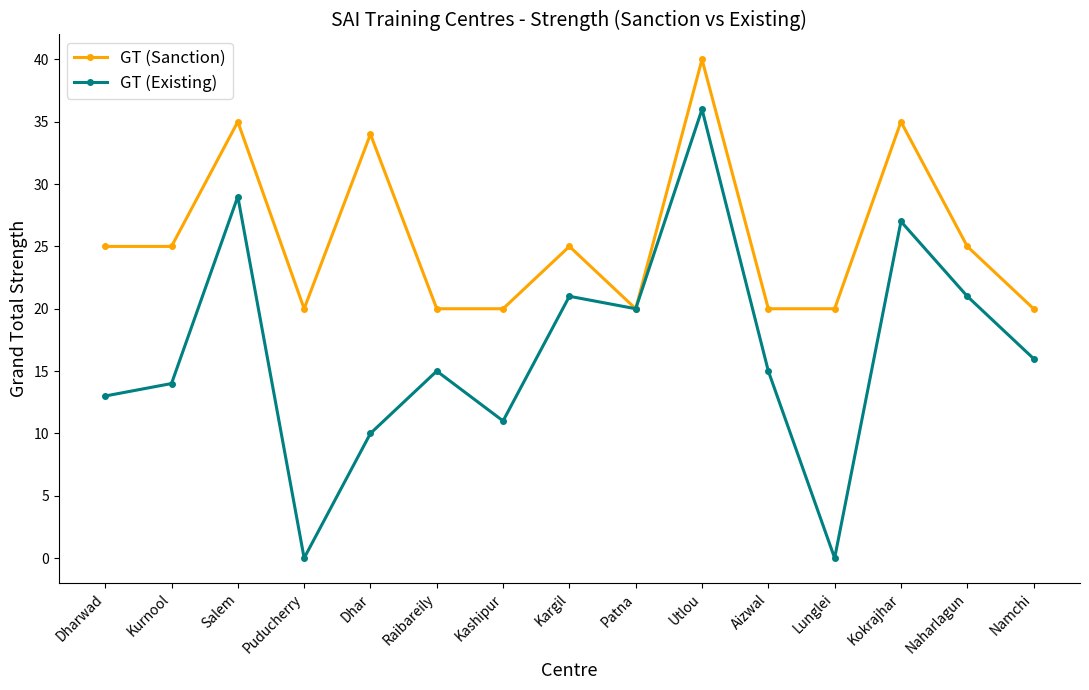

The GT (Existing) series shows 3 at Dharwad. True or false?

False